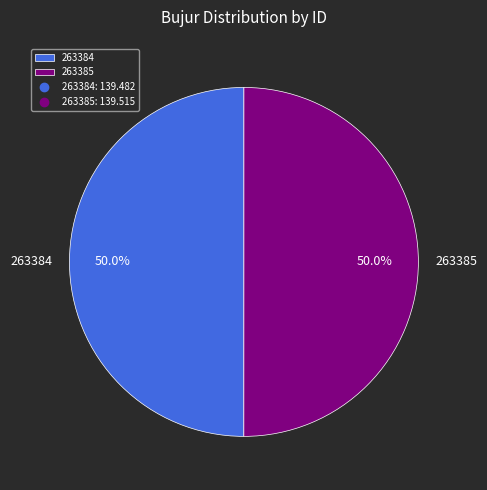

What is the ratio of the value at 263384 to the value at 263385?

1.0